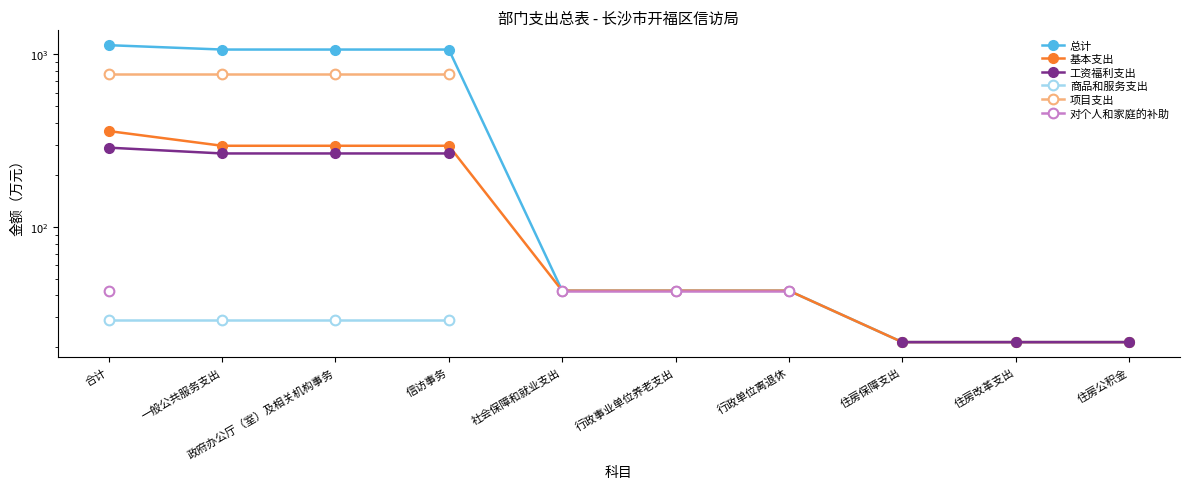

At 住房改革支出, list the series in order from smallest to largest.

总计, 基本支出, 工资福利支出, 商品和服务支出, 项目支出, 对个人和家庭的补助